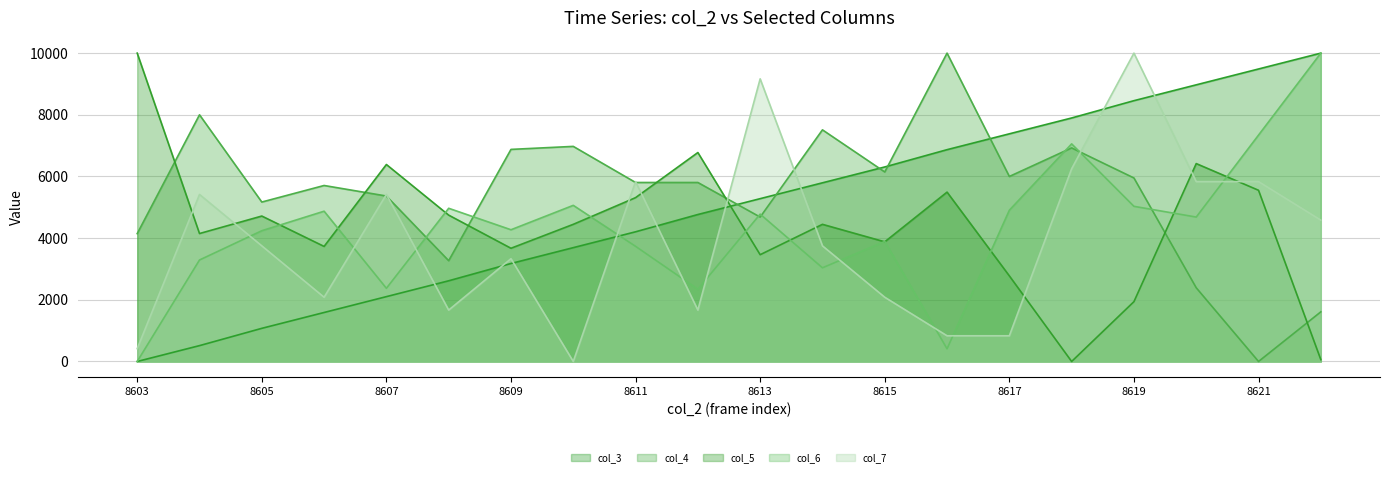

How many data points in col_7 are above 3750?

9